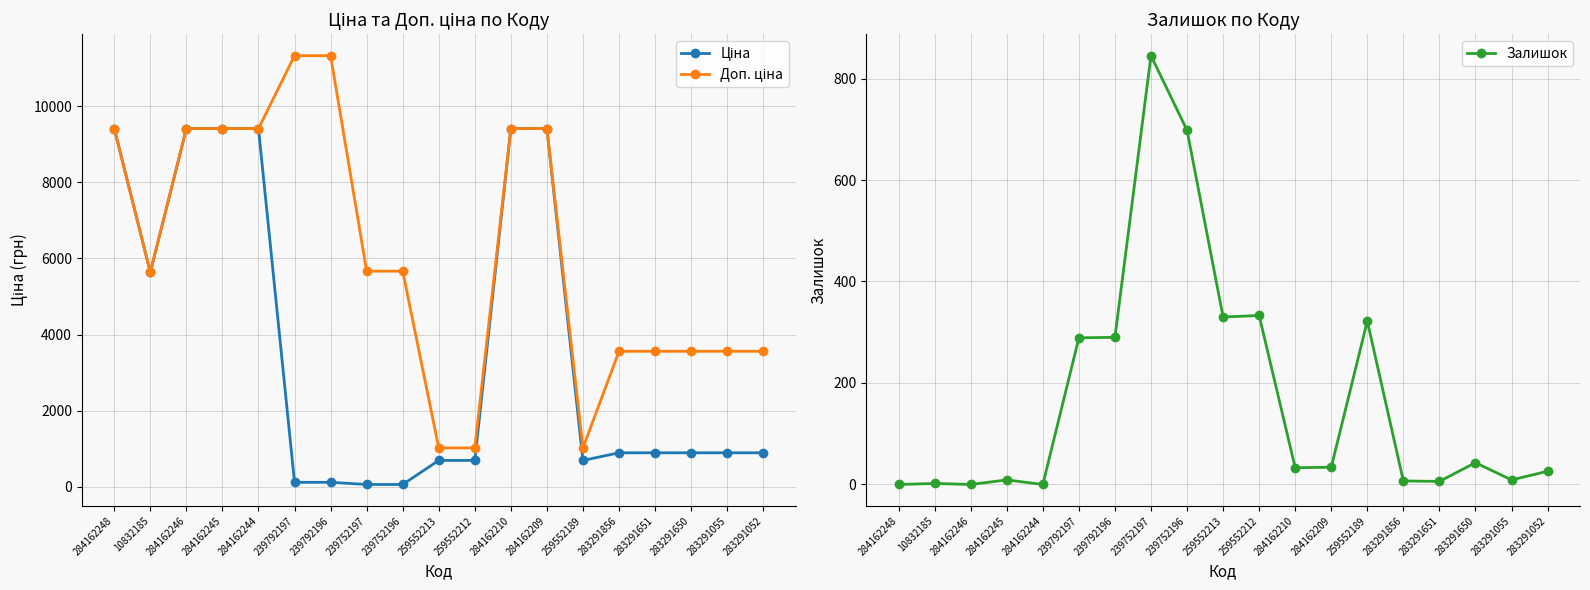

At how many categories does at least one series exceed 4744?

11